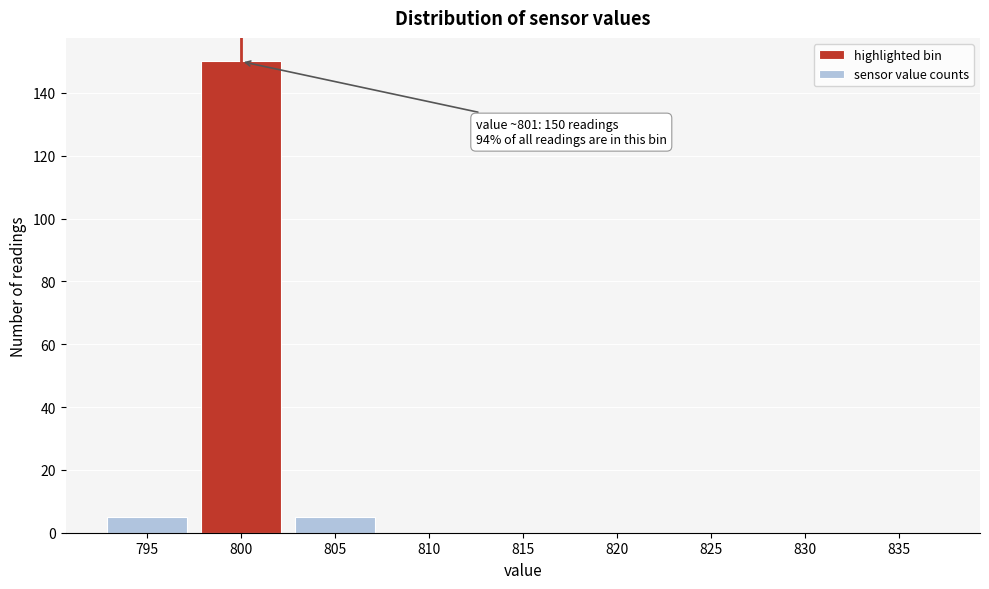

Reading left to right, what are all the values shown in this chart?

795=5	800=150	805=5	810=0	815=0	820=0	825=0	830=0	835=0